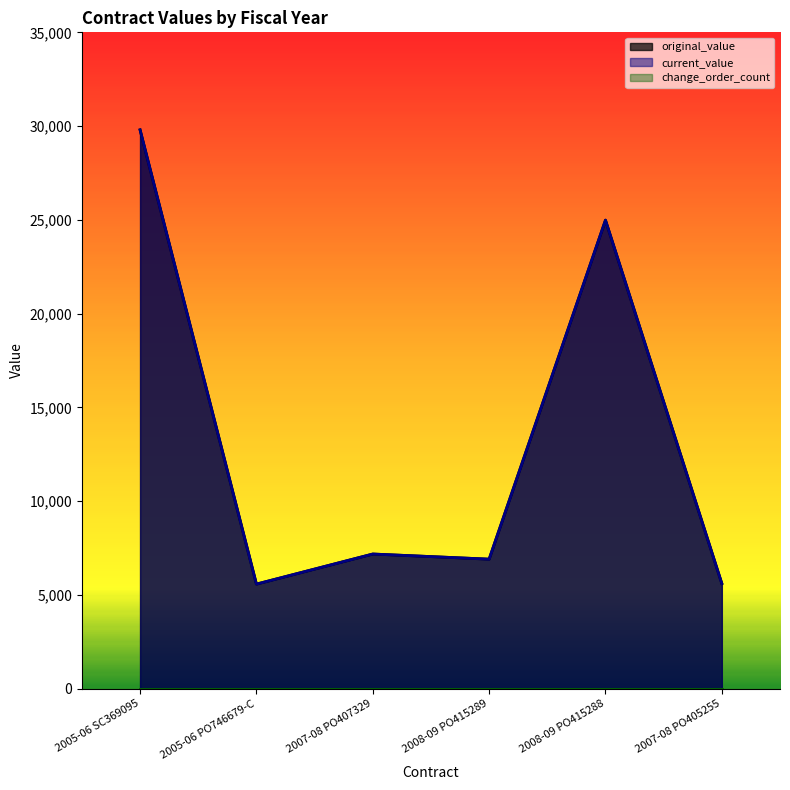

Between 2005-06 SC369095 and 2008-09 PO415288, which series saw the biggest shift?

original_value